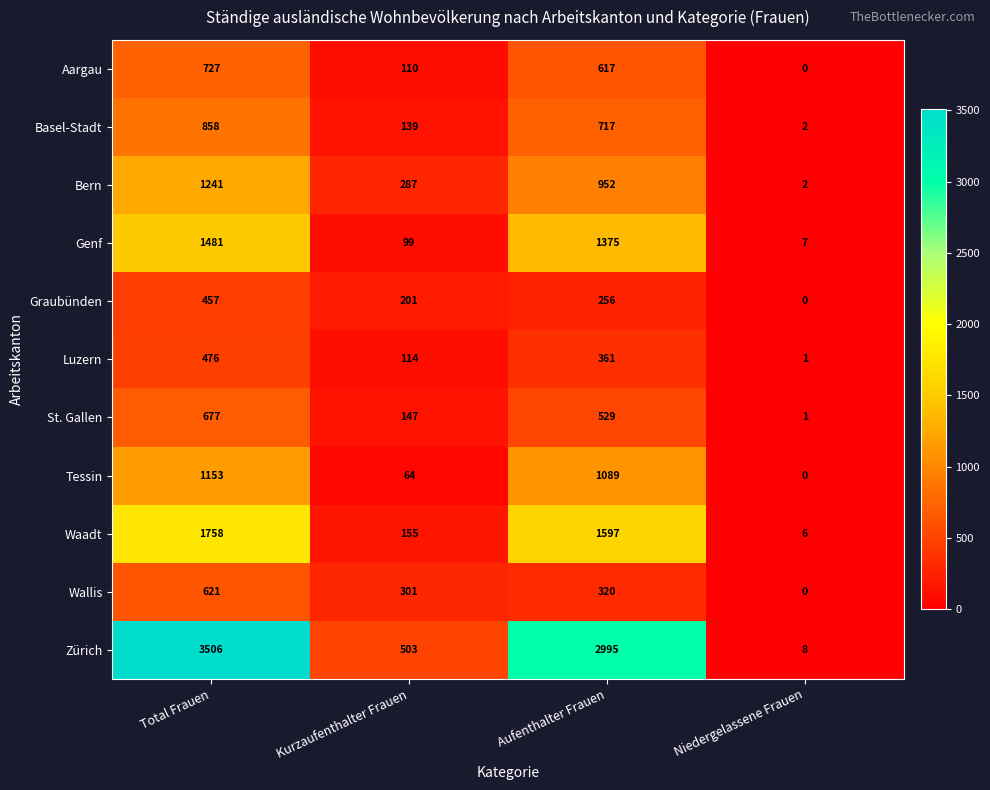

Where does the Basel-Stadt series first go above 717?

Total Frauen